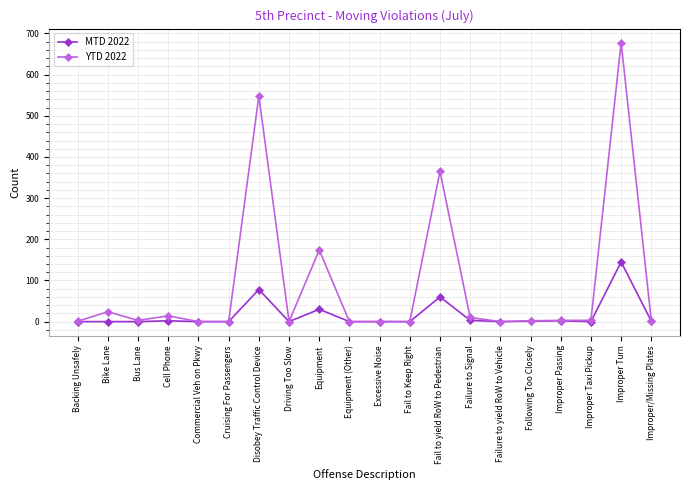

List the series in order of their overall mean, lowest first.

MTD 2022, YTD 2022